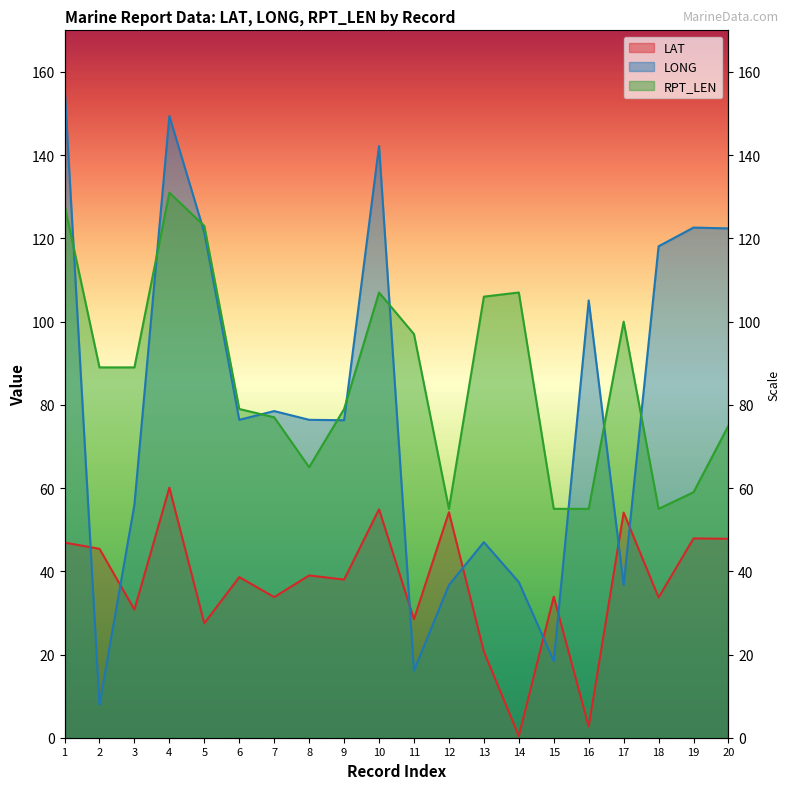

What is the average value of the LAT series?

36.9